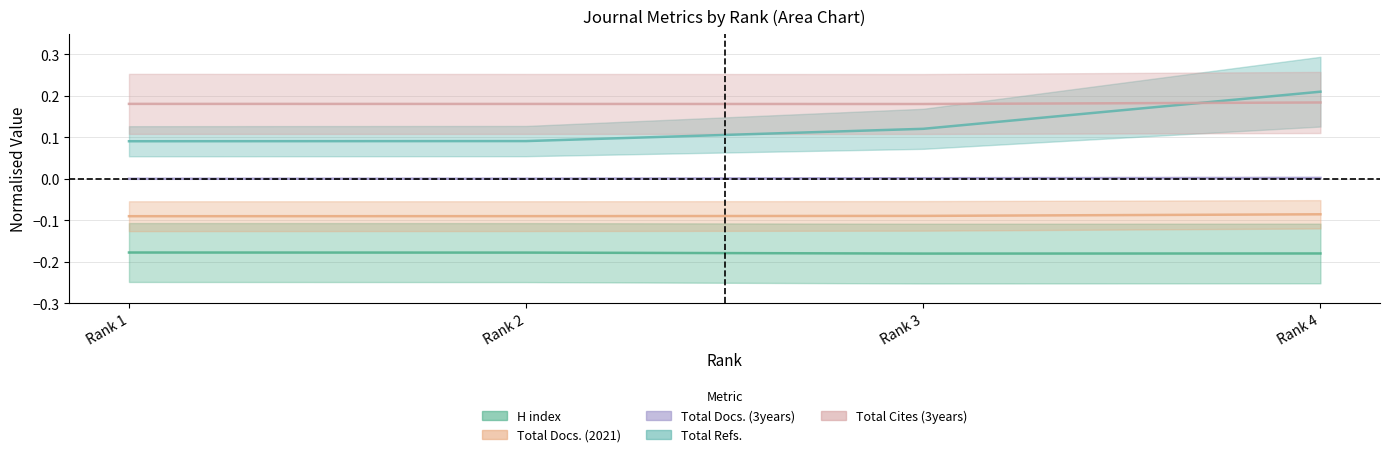

The value of H index at Rank 4 is -0.3. True or false?

False